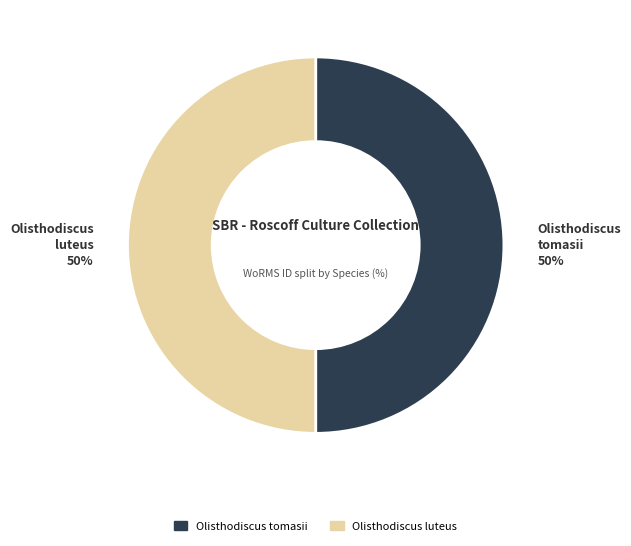

Is the sum of Olisthodiscus luteus and Olisthodiscus tomasii greater than half?

Yes